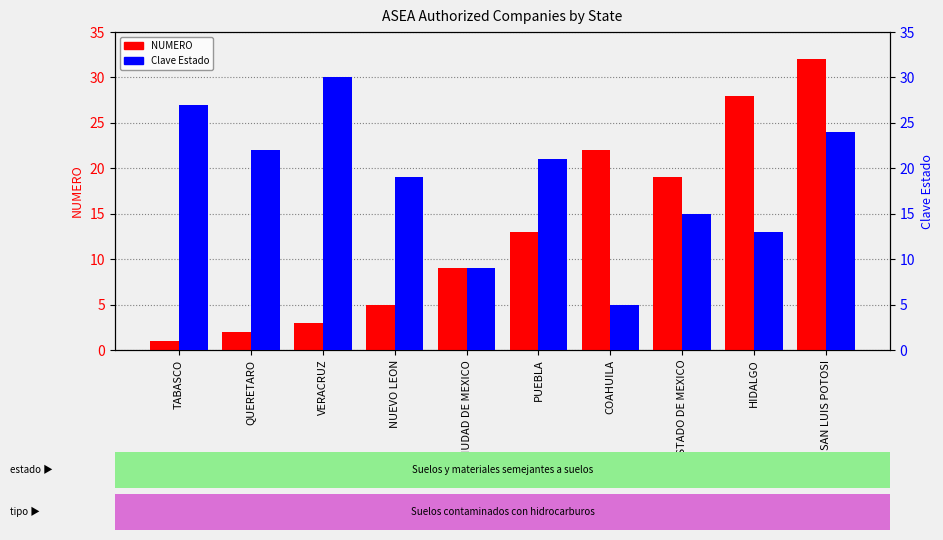

List the labels in order of Clave Estado value, smallest first.

COAHUILA, CIUDAD DE MEXICO, HIDALGO, ESTADO DE MEXICO, NUEVO LEON, PUEBLA, QUERETARO, SAN LUIS POTOSI, TABASCO, VERACRUZ